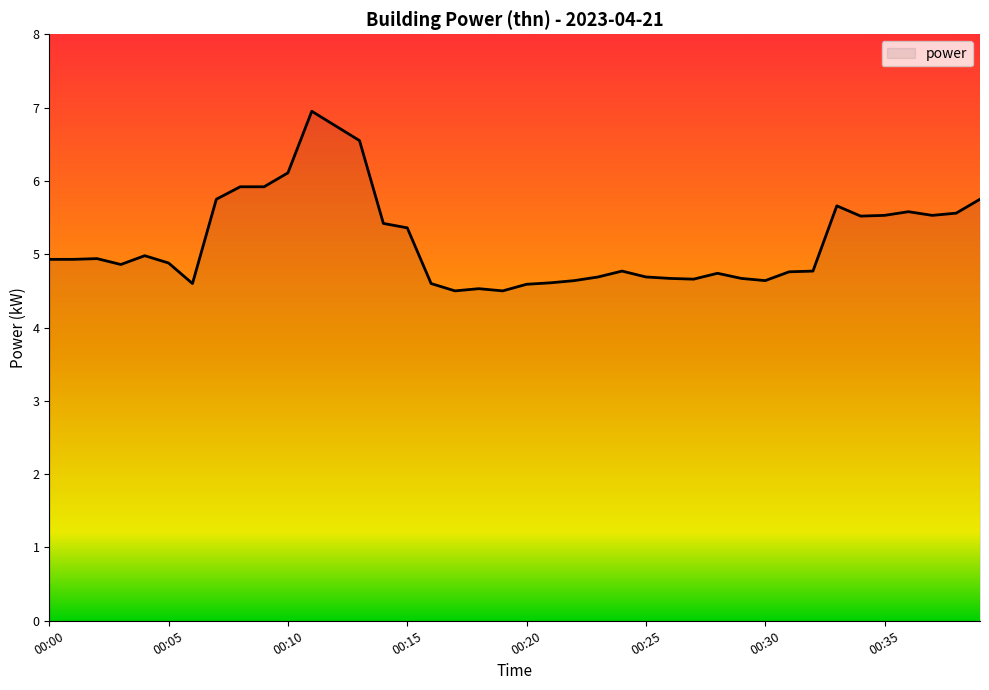

What is the smallest value displayed?

4.5